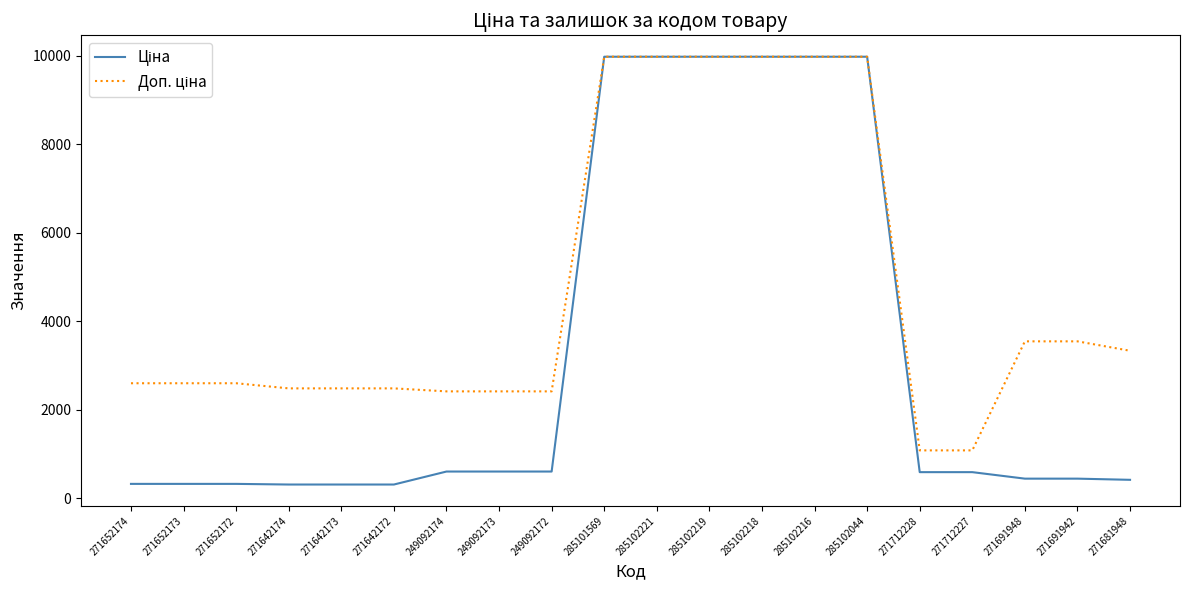

What is the total value across all series at 271712227?

1671.6